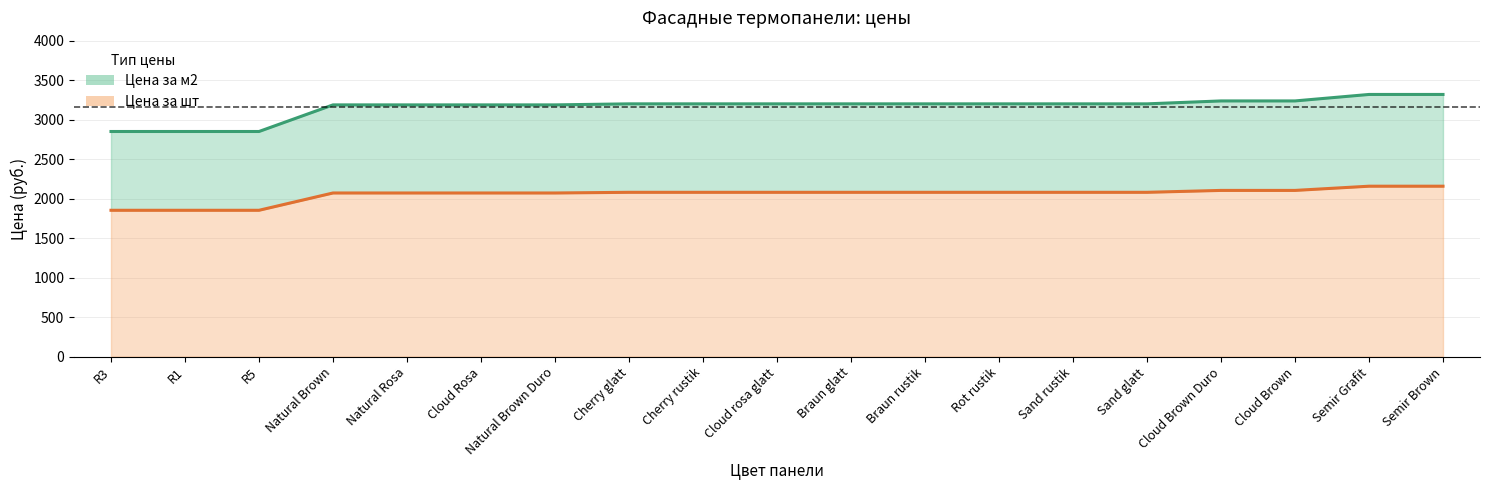

What are all the series names shown in the legend?

Цена за м2 (линия), Цена за шт (линия)